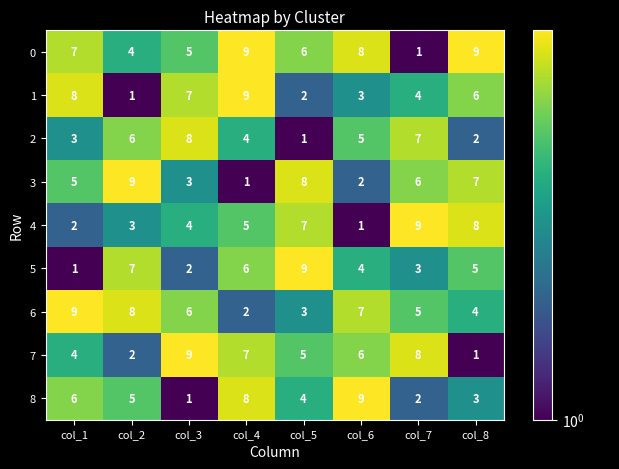

At how many categories does at least one series exceed 6?

8